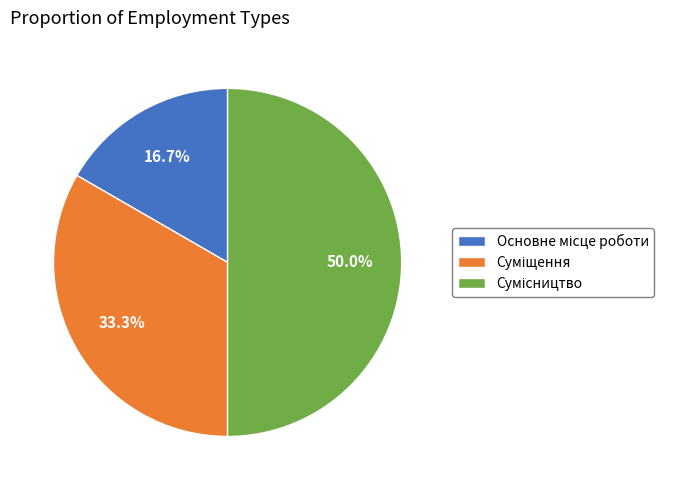

What percentage is NOT represented by Суміщення?

66.7%